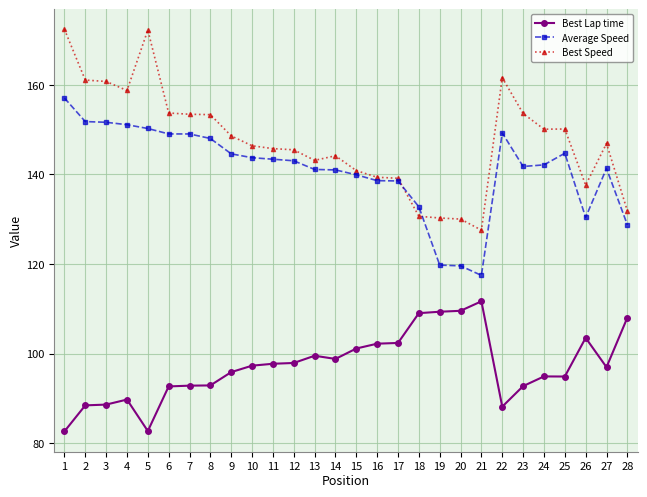

What is the difference between the maximum and minimum values in the Best Speed series?

44.8